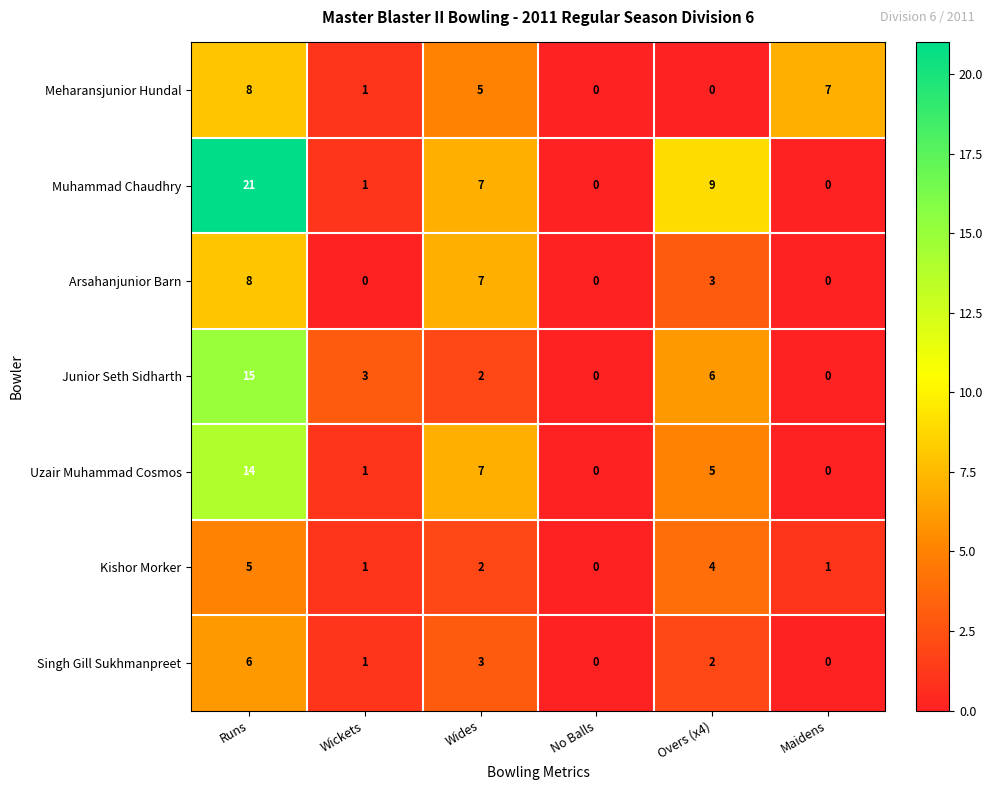

The value of Singh Gill Sukhmanpreet at Overs (x4) is 1. True or false?

False